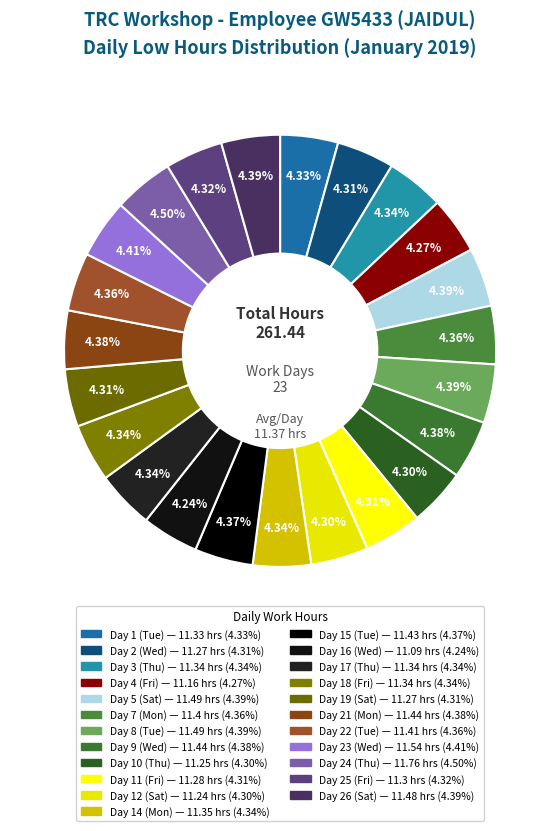

Is it true that Day 22 (Tue) is 15% of the pie?

False